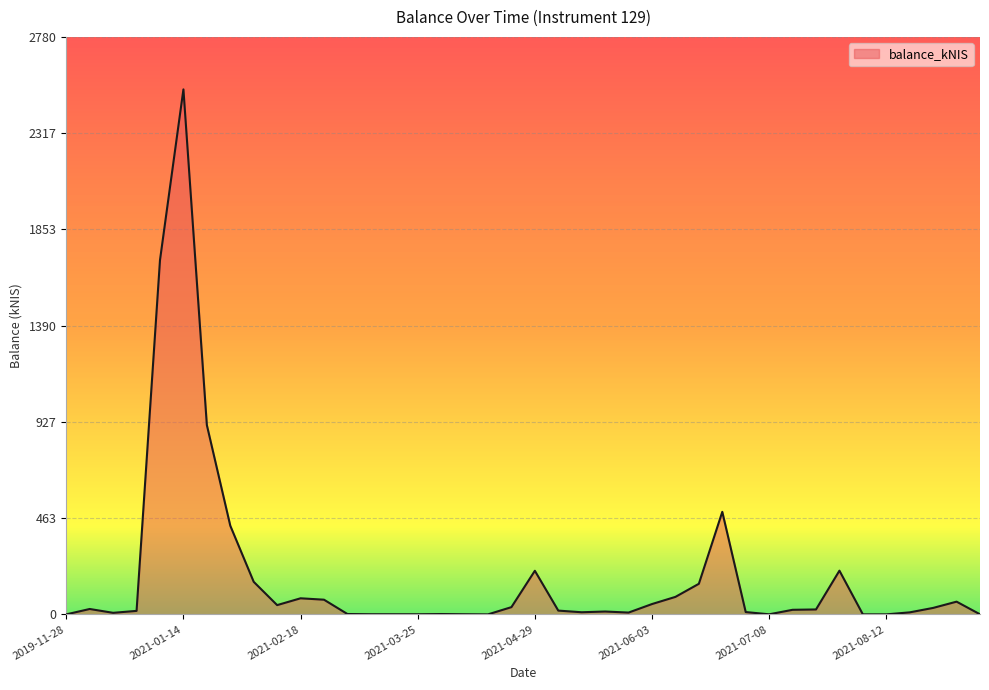

How many distinct data groups are displayed?

1